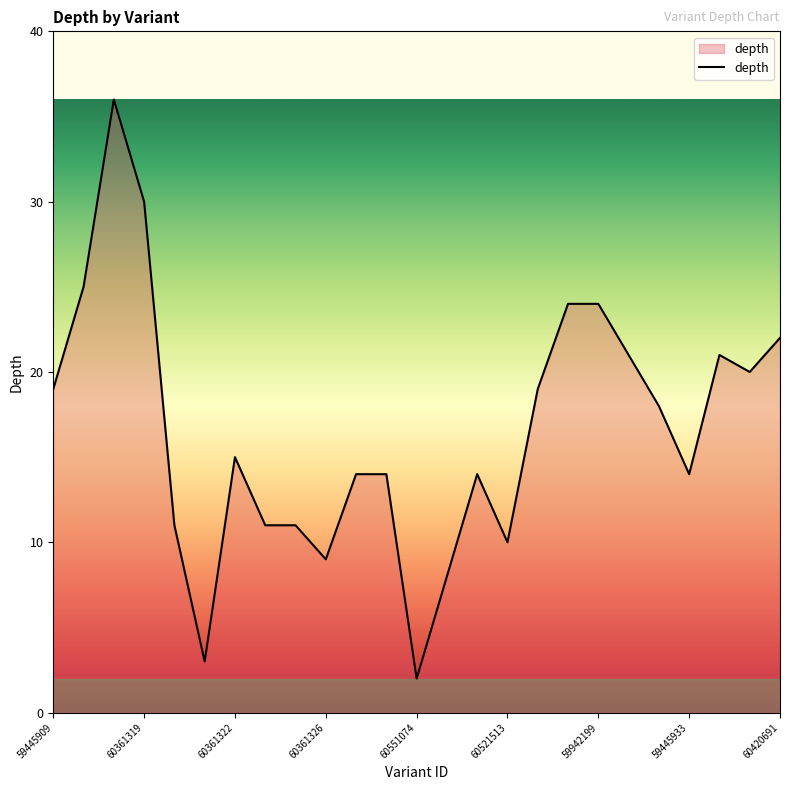

Reading left to right, transcribe all the data shown in this chart.

19	25	36	30	11	3	15	11	11	9	14	14	2	8	14	10	19	24	24	21	18	14	21	20	22